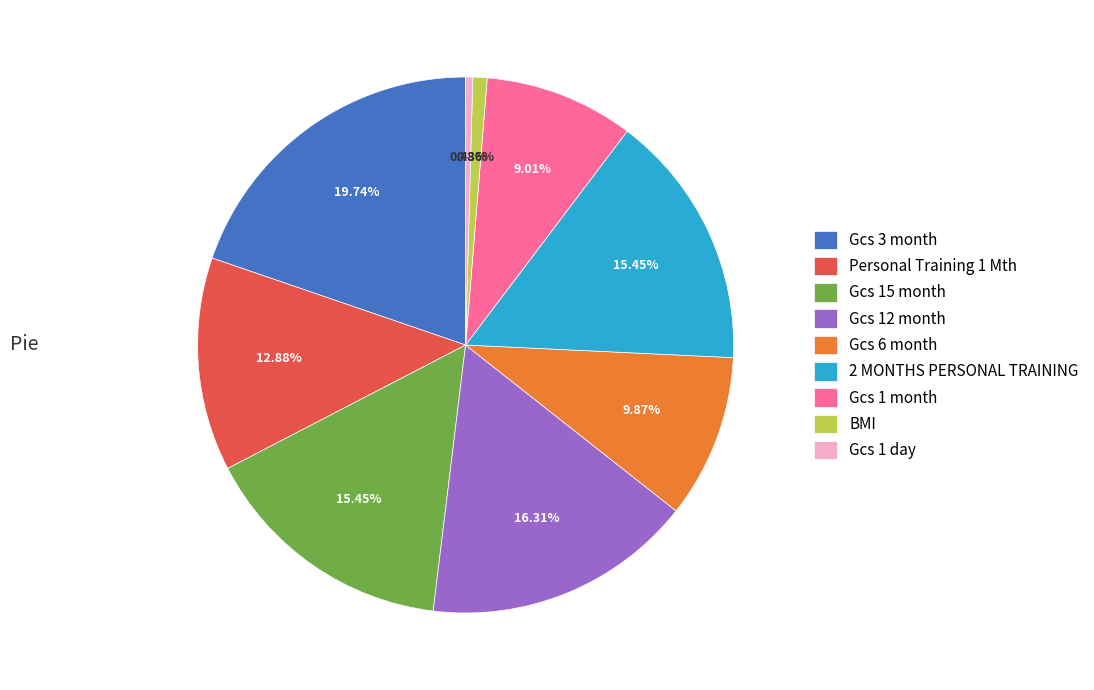

To the nearest percent, what portion does Gcs 6 month represent?

10%